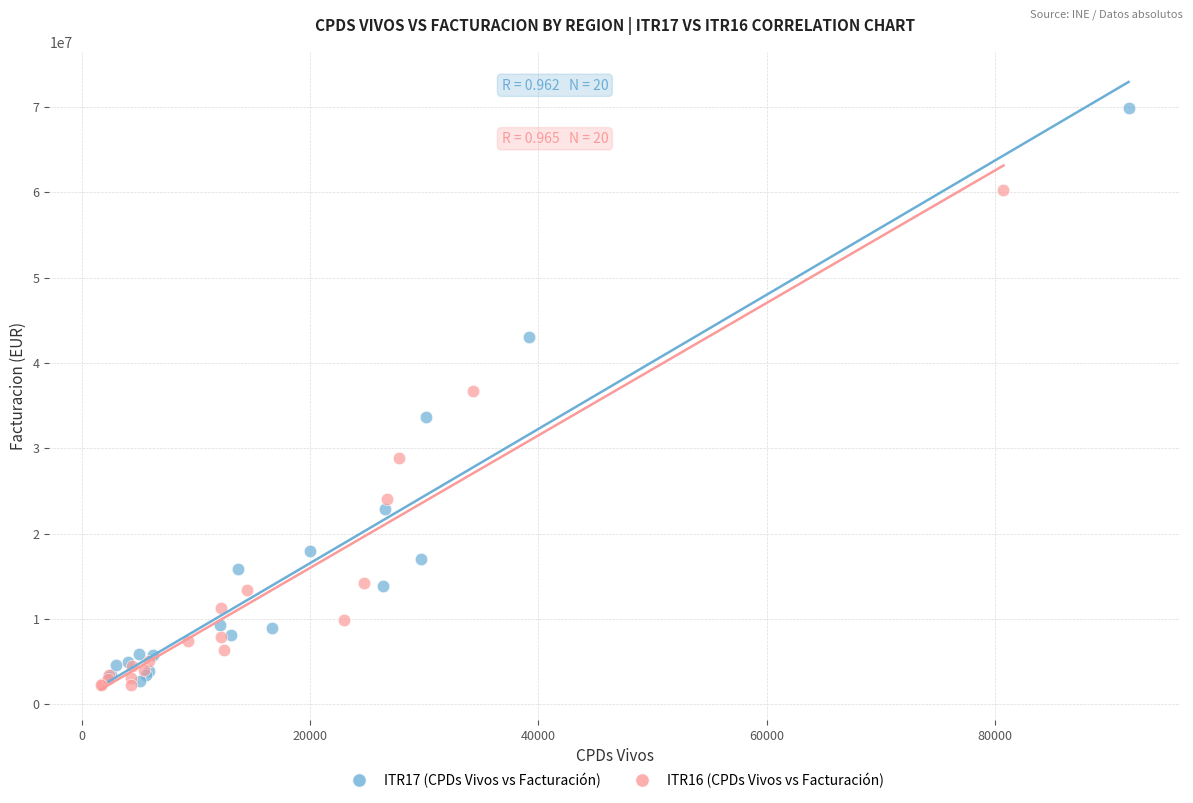

Which series reaches the maximum Y coordinate?

ITR17 (CPDs Vivos vs Facturación)